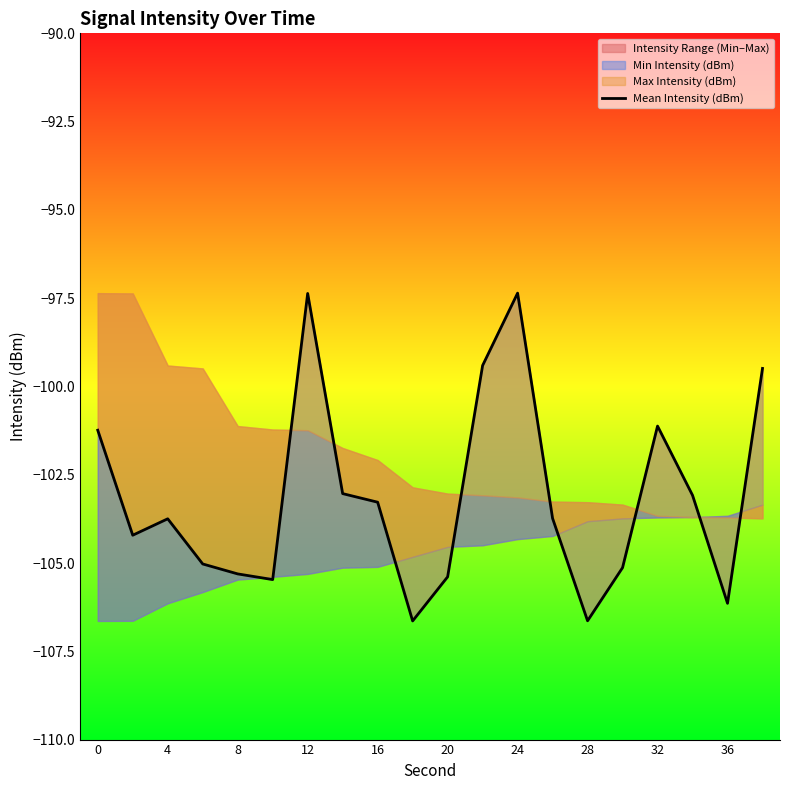

Which has a higher value, 12 or 20?

12